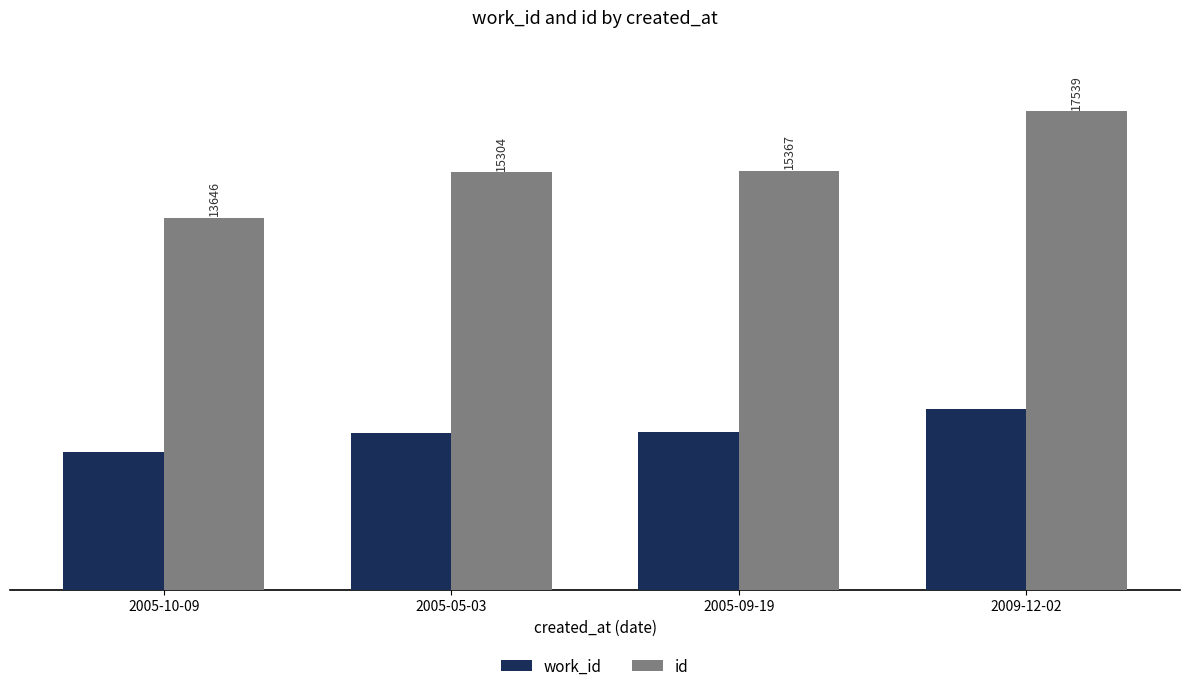

At which label is work_id closest to 5824?

2005-09-19